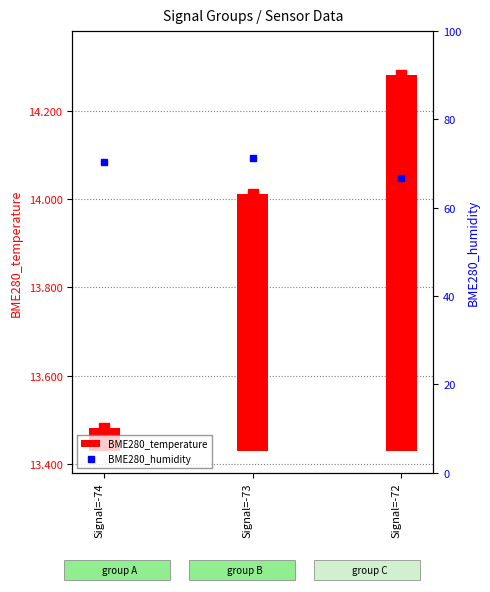

What is the value of the BME280_temperature bar at the 2nd from the left?

0.6